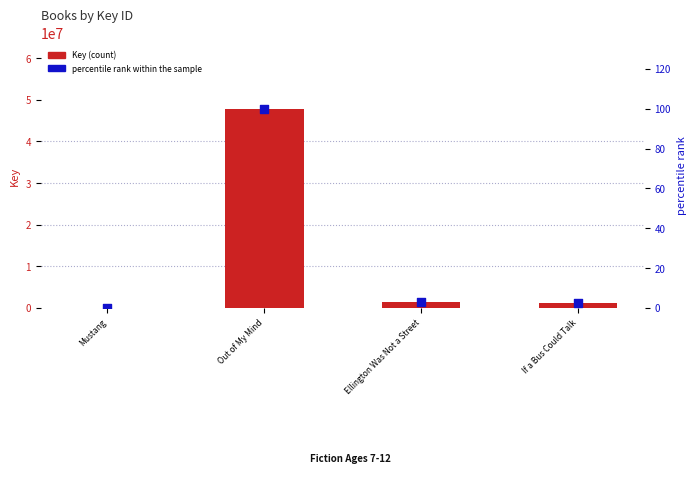

Which series reaches the minimum Y coordinate?

percentile rank within the sample